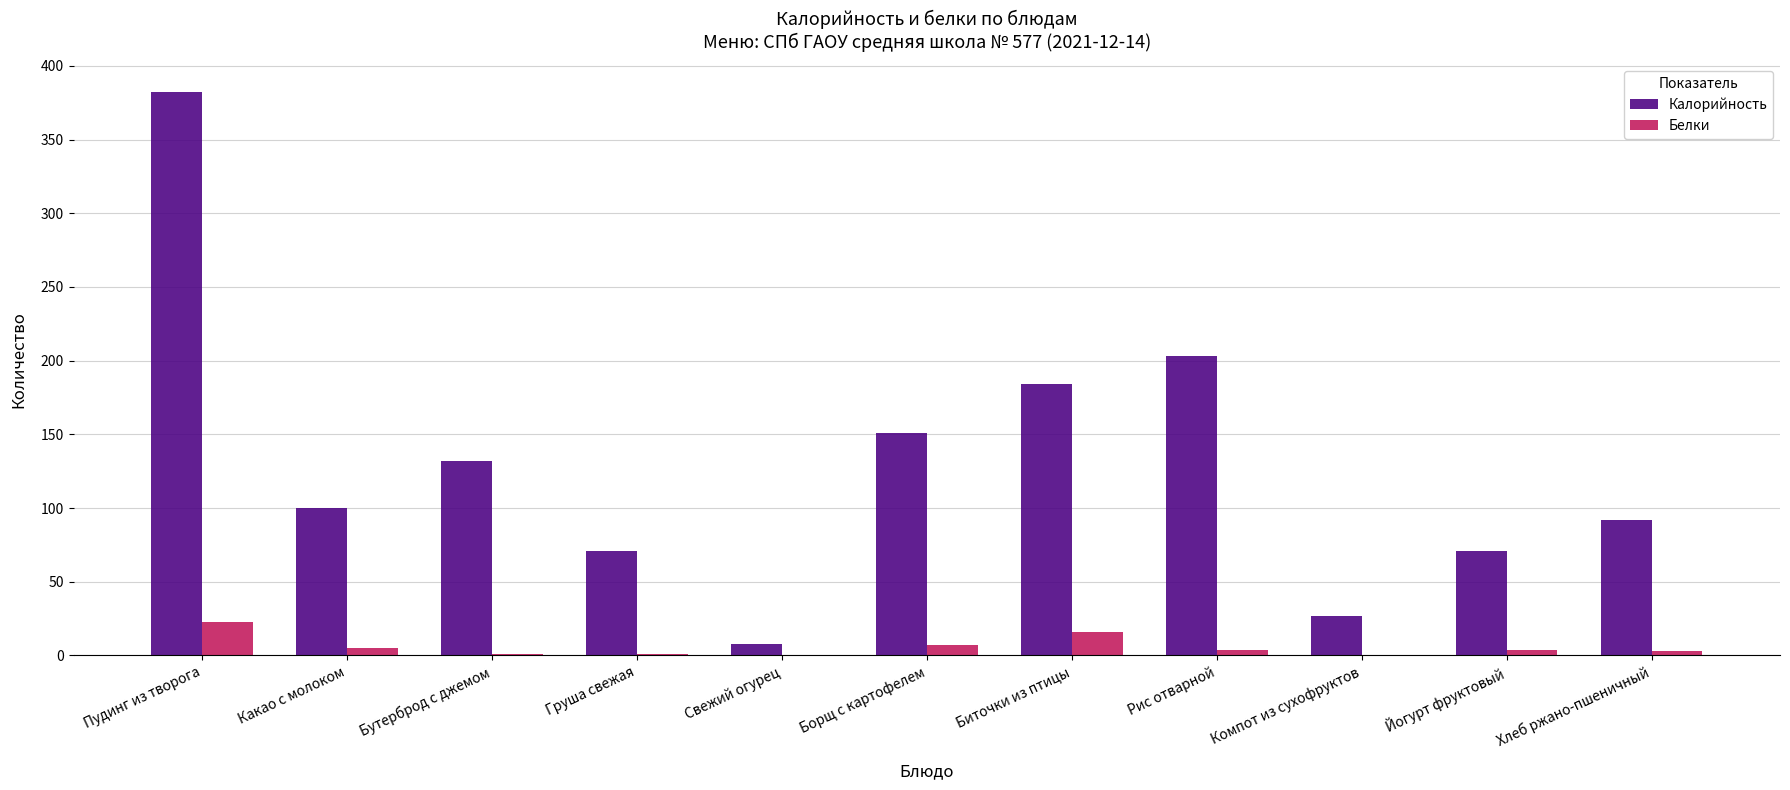

At which category is the sum across all series the highest?

Пудинг из творога